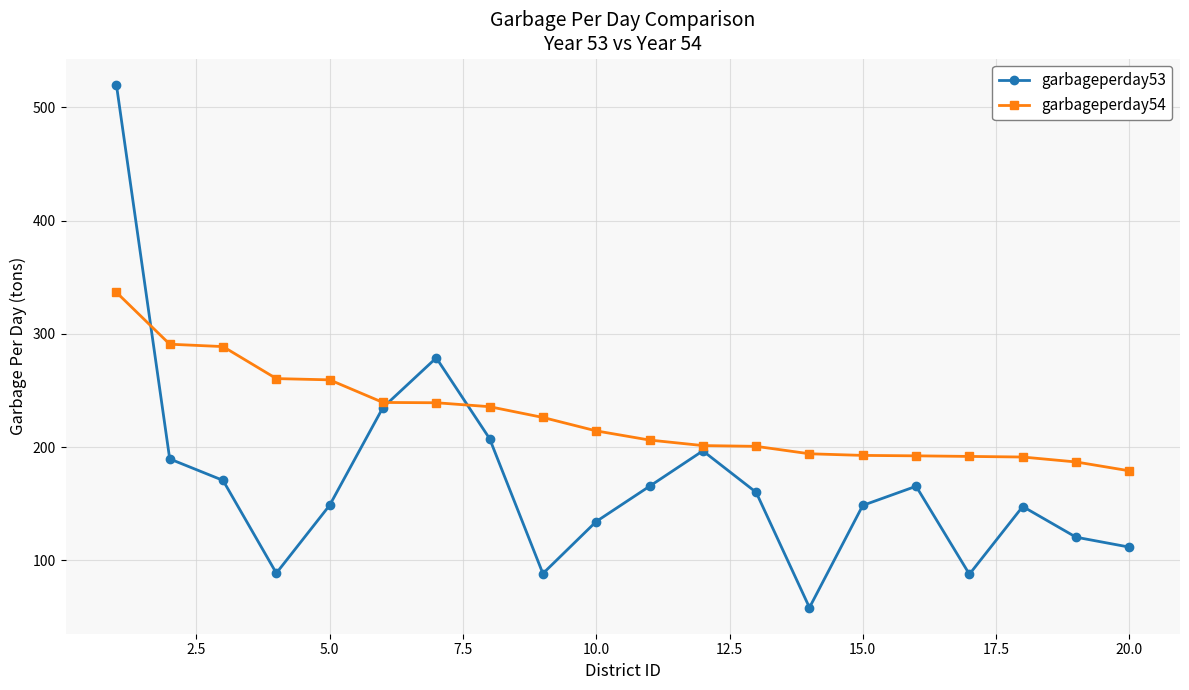

What is the smallest value displayed?

58.2